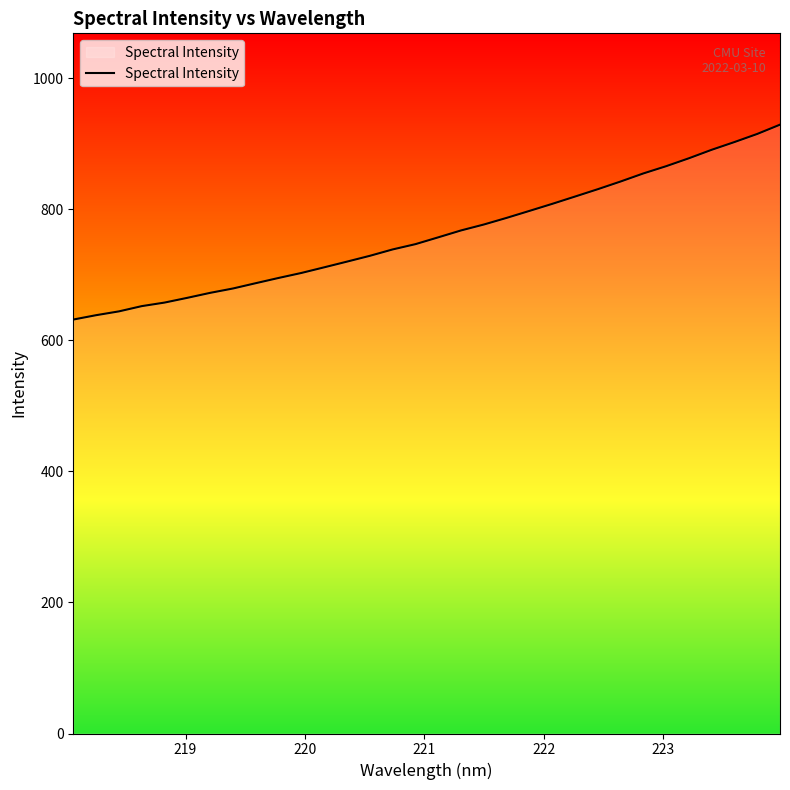

What is the greatest value displayed?

929.2